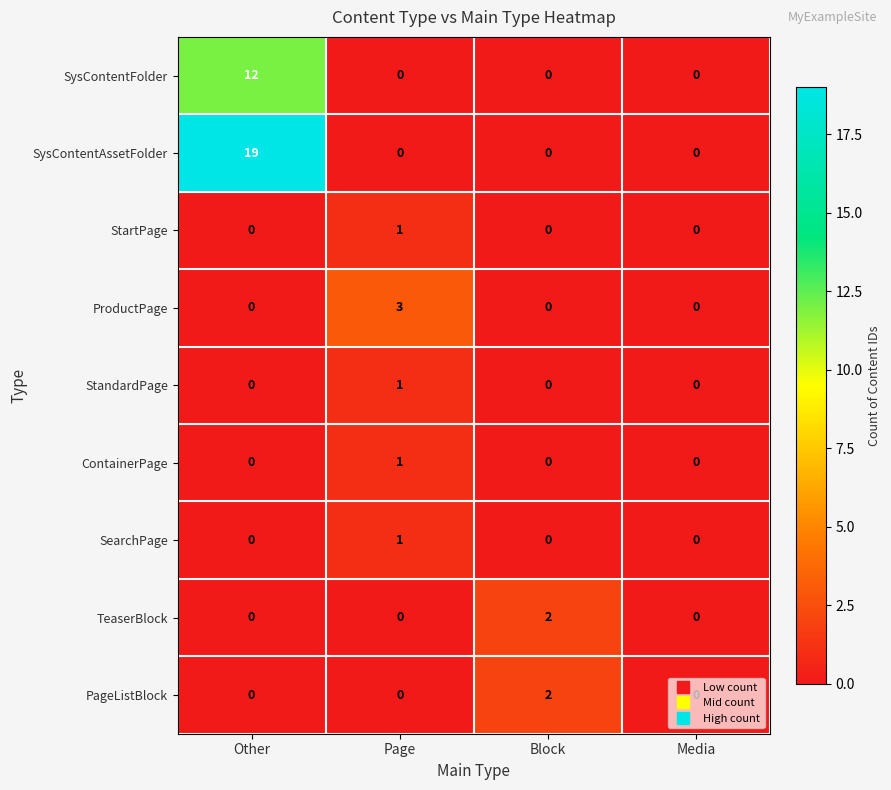

How many ProductPage values are between 0 and 3?

4